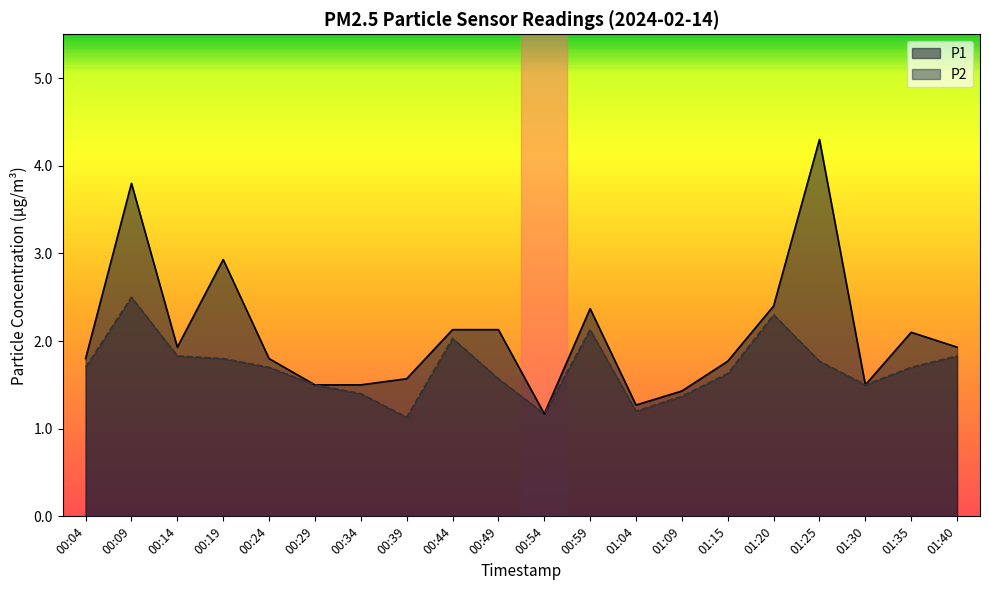

What is the difference between the P2 values at 01:20 and 00:54?

1.1